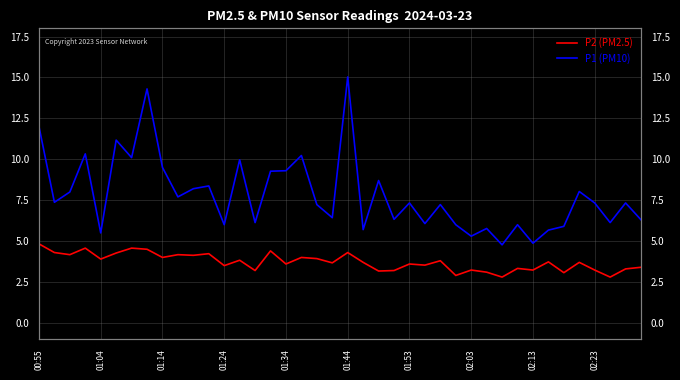

True or false: P2 (PM2.5) has more than 2 points higher than both neighbors.

True